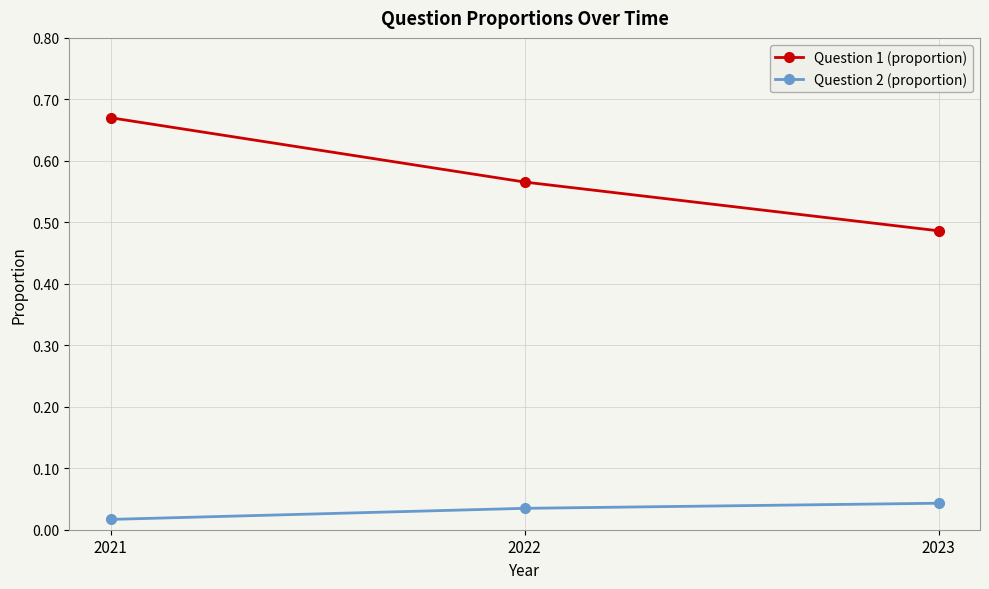

Does the chart display data point markers on the line(s)?

Yes